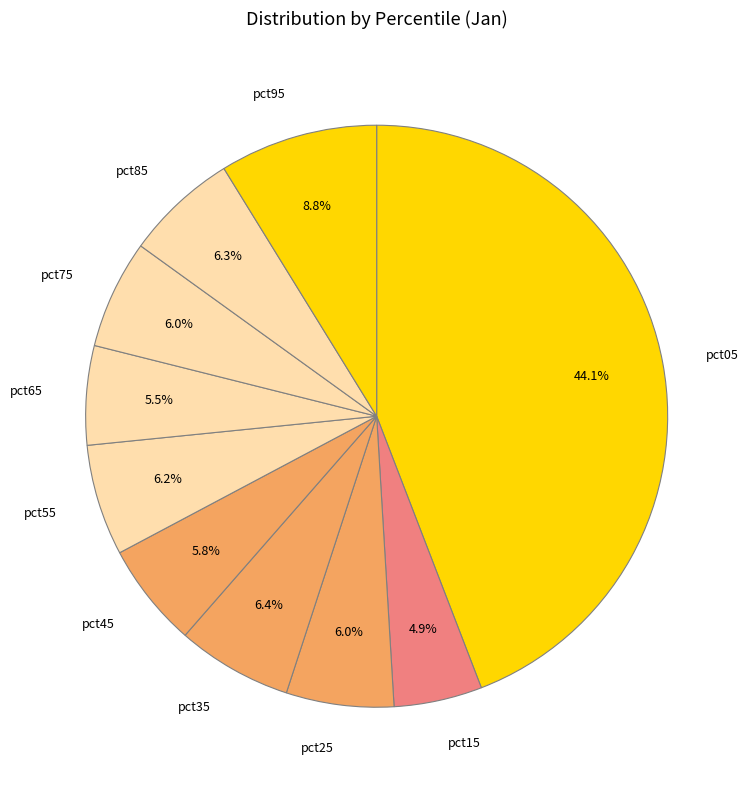

To the nearest percent, what percentage of the pie is pct15?

5%